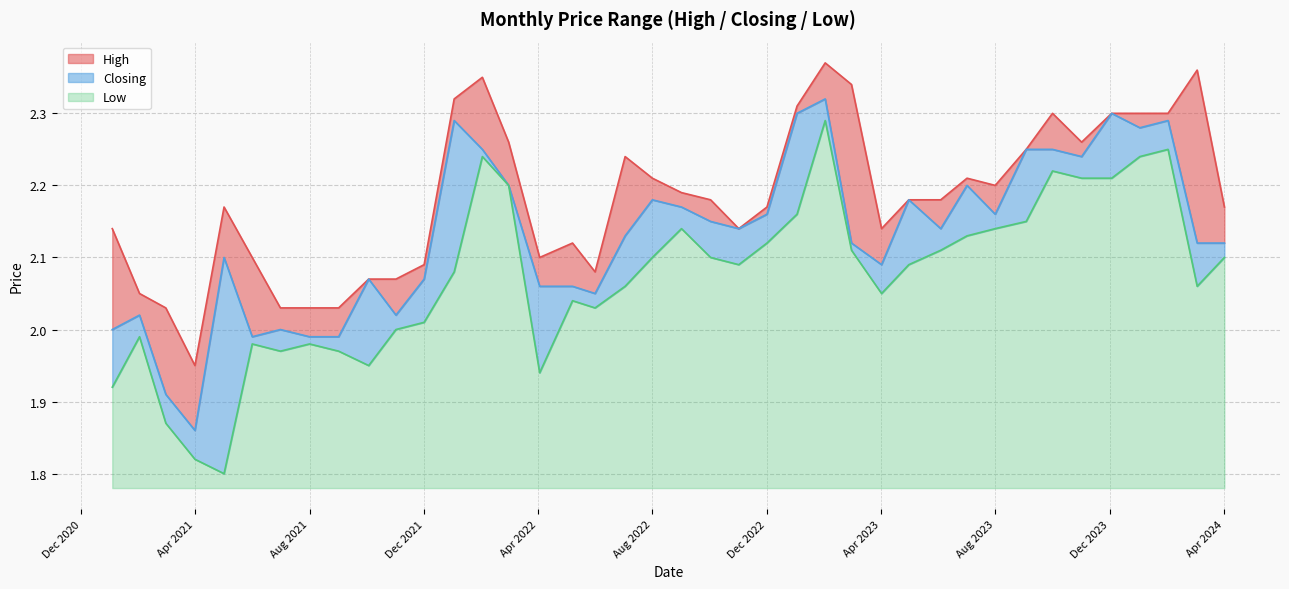

The High series shows 2.1 at 03/04/2022. True or false?

True